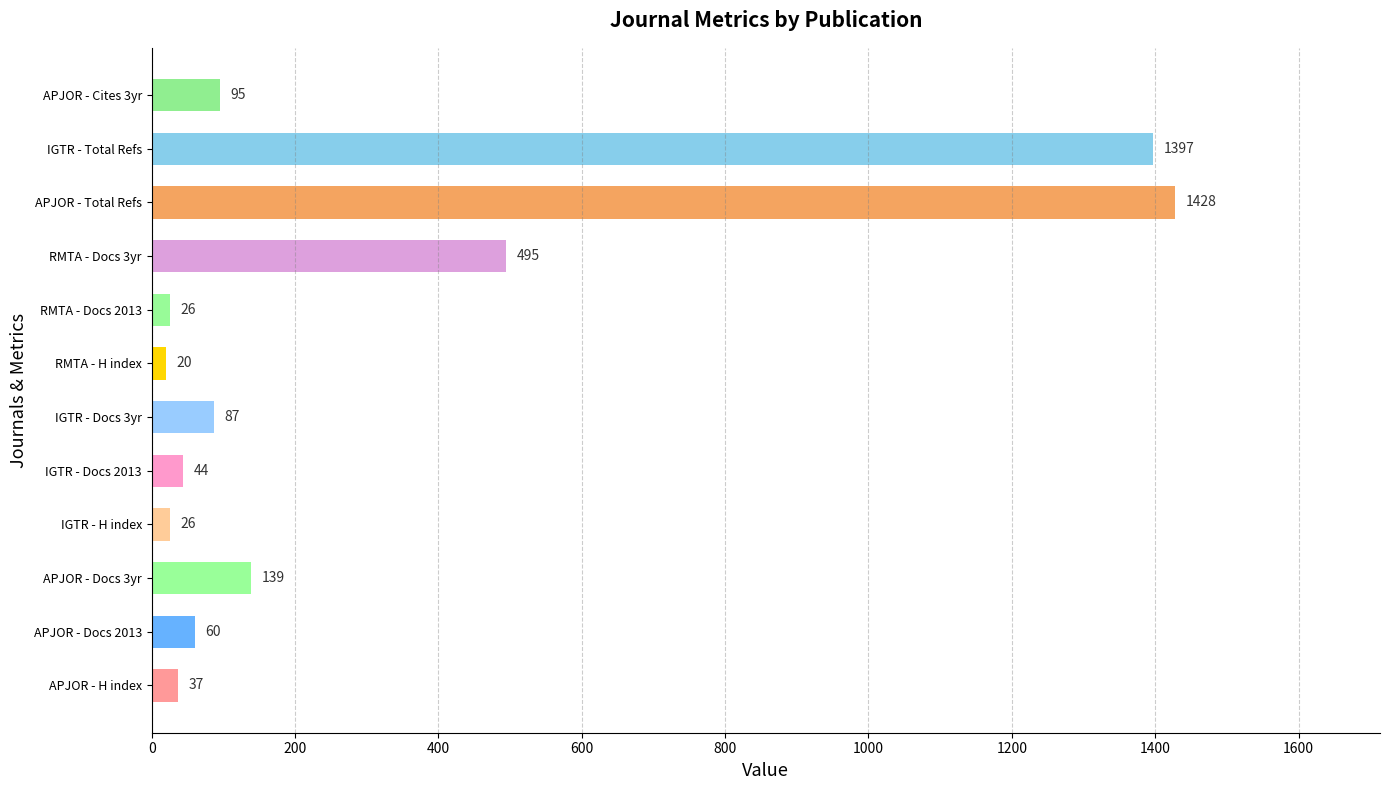

Reading bottom to top, extract all data points from this chart.

37	60	139	26	44	87	20	26	495	1428	1397	95